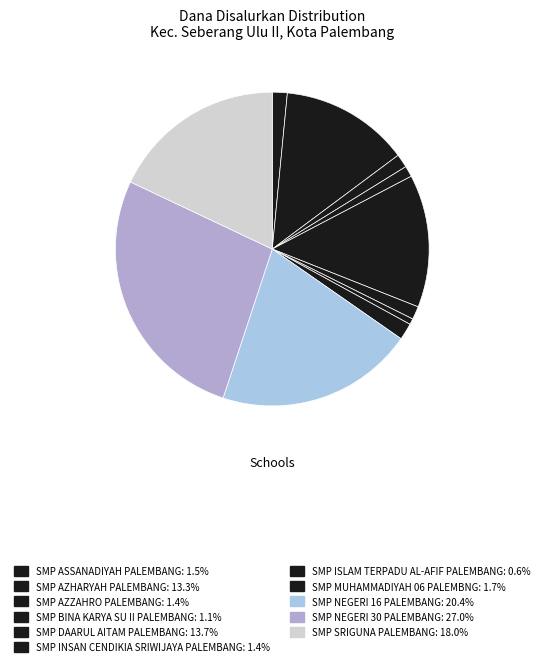

Does any single category account for the majority?

No